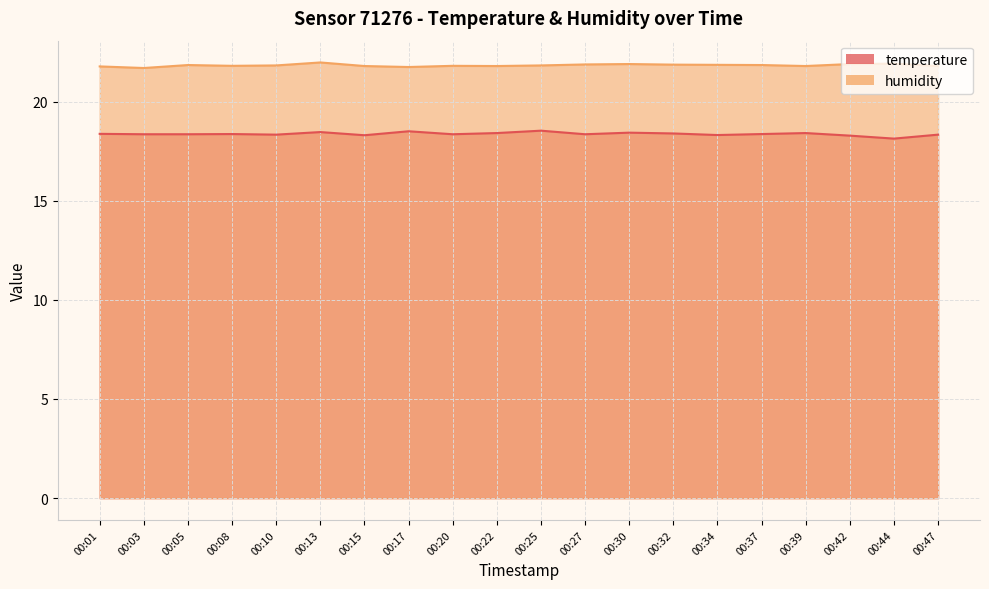

What is the value of the temperature point at the 2nd from the left?

18.4